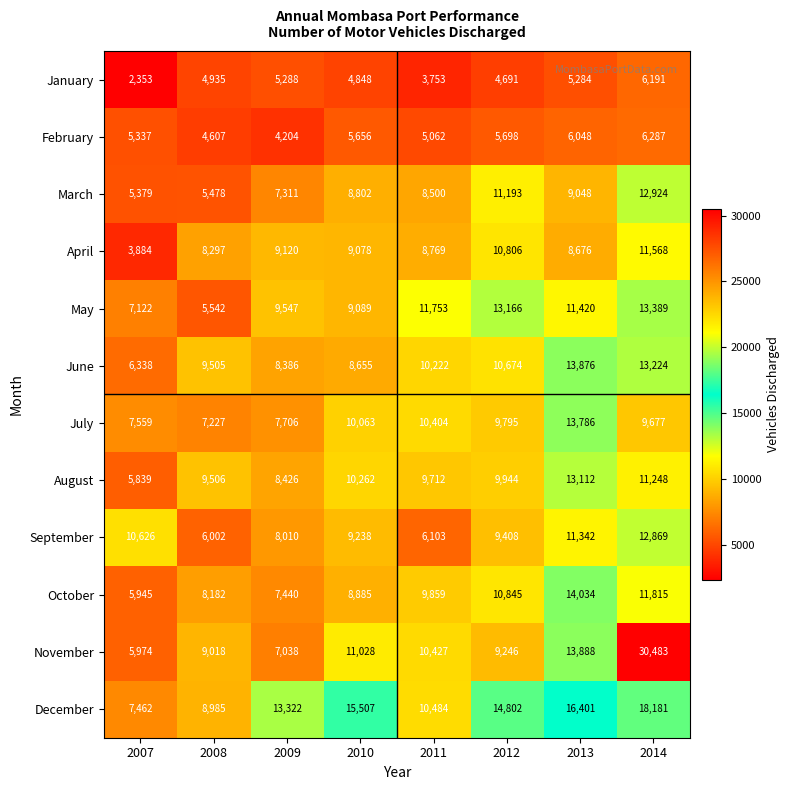

List the labels in order of August value, smallest first.

2007, 2009, 2008, 2011, 2012, 2010, 2014, 2013